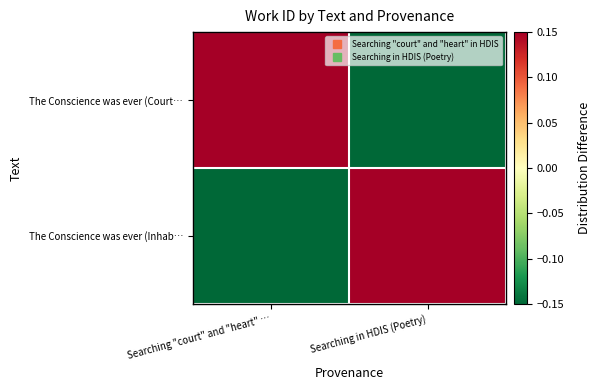

What is the difference between the highest and lowest values at Searching "court" and "heart" …?

1.0